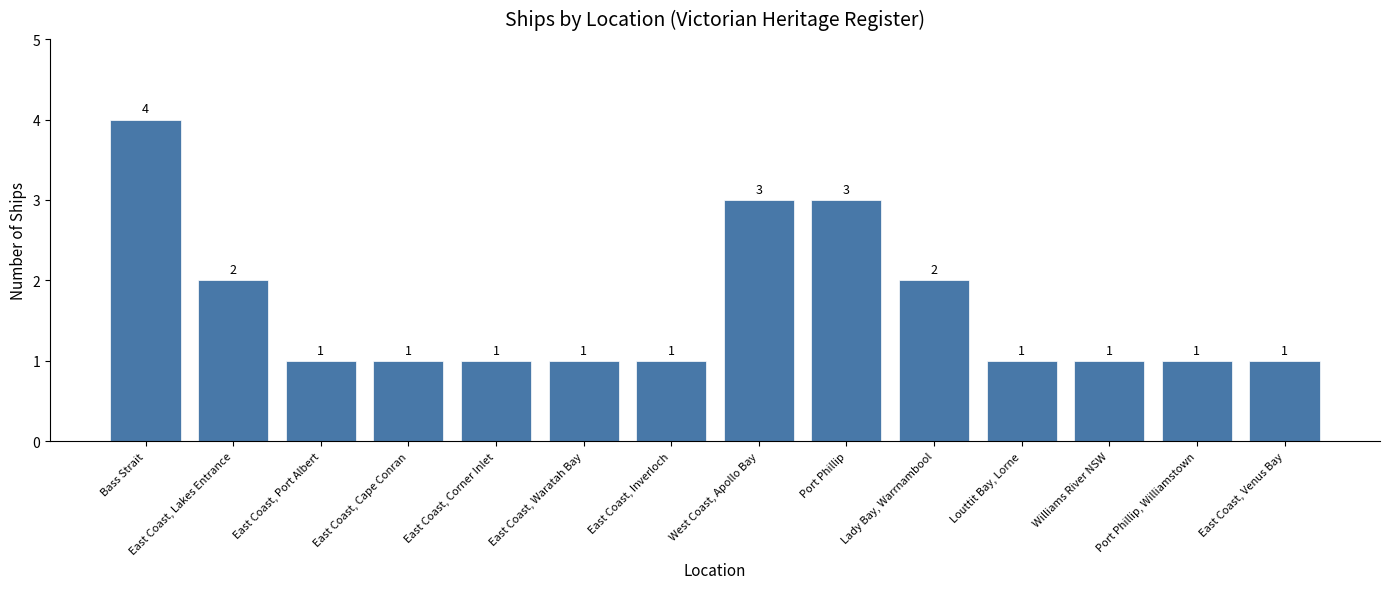

How many values are between 1 and 2?

11